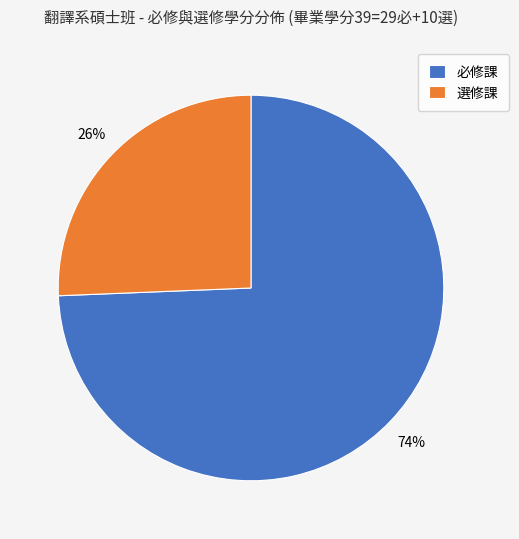

Which category has the biggest portion of the pie?

必修課